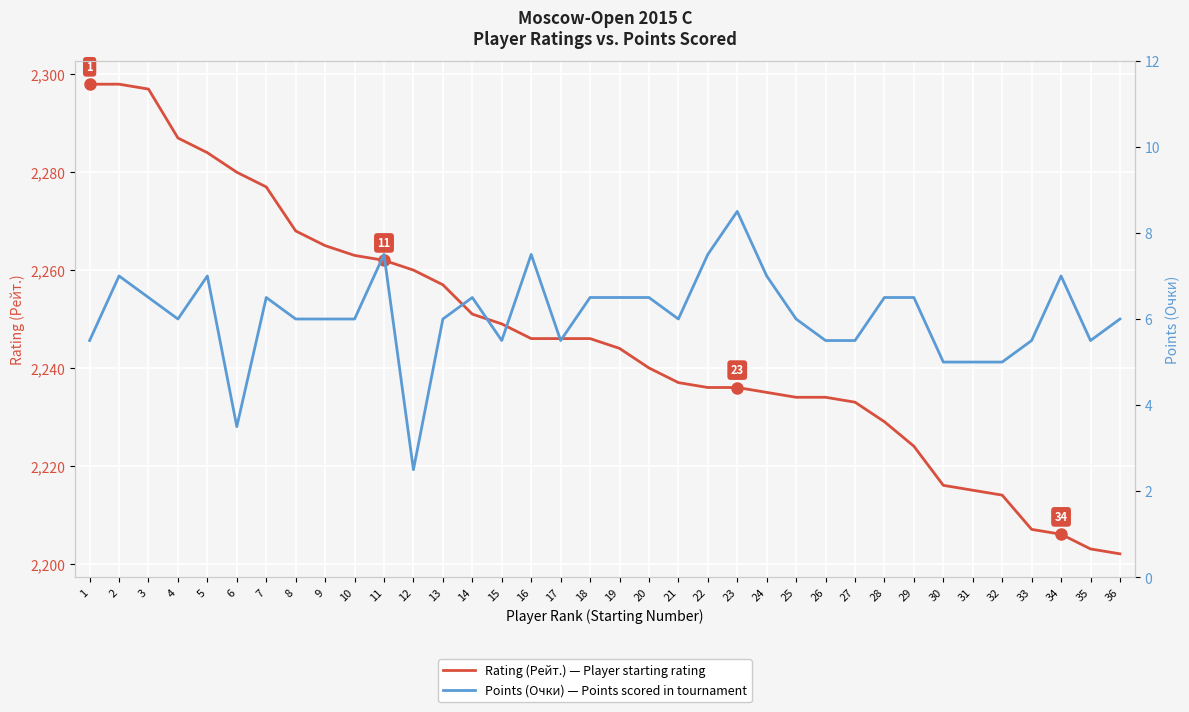

How many interior local valleys does the Points (Очки) series have?

7